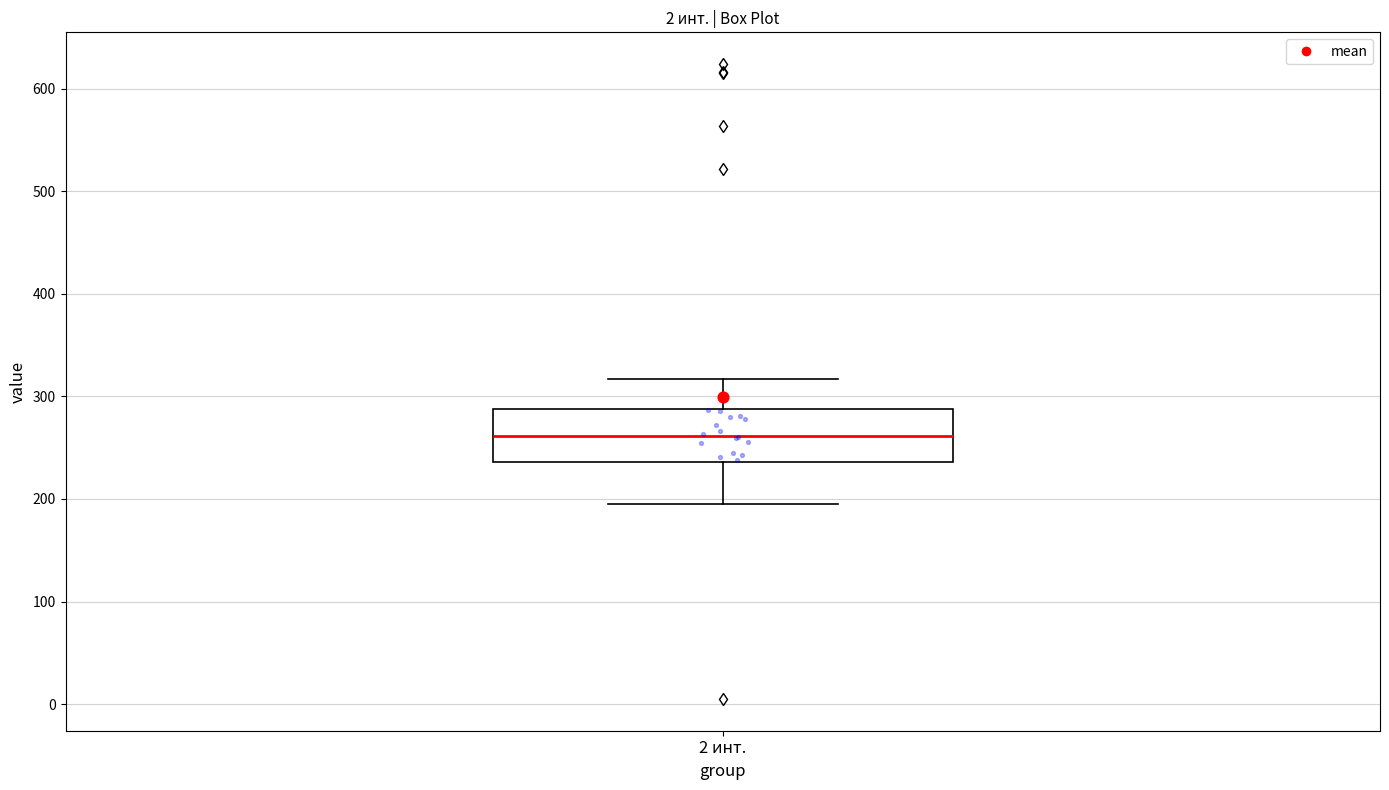

Read this box plot against the y-axis: the position of the median line, the range covered by the box, and the ends of both whiskers. The values are not printed on the chart, so give them approximately, as read against the axis.

median 260, box 240 to 290, whiskers 200 to 320